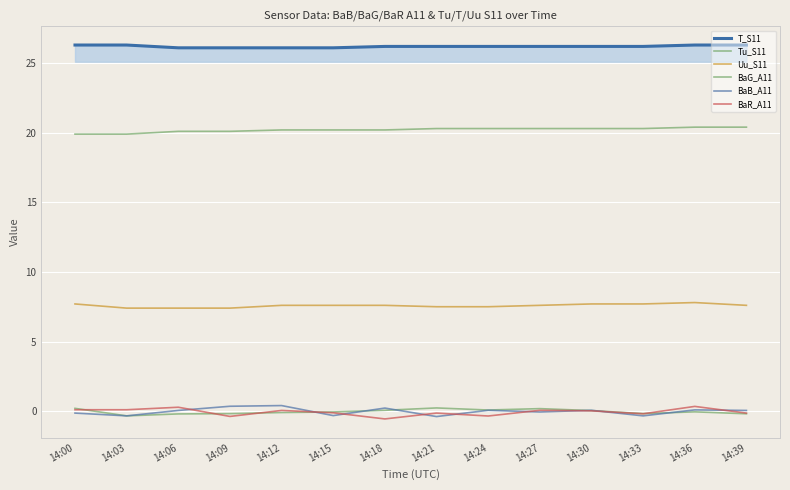

At 14:30, list the series in order from smallest to largest.

BaR_A11, BaG_A11, BaB_A11, Uu_S11, Tu_S11, T_S11